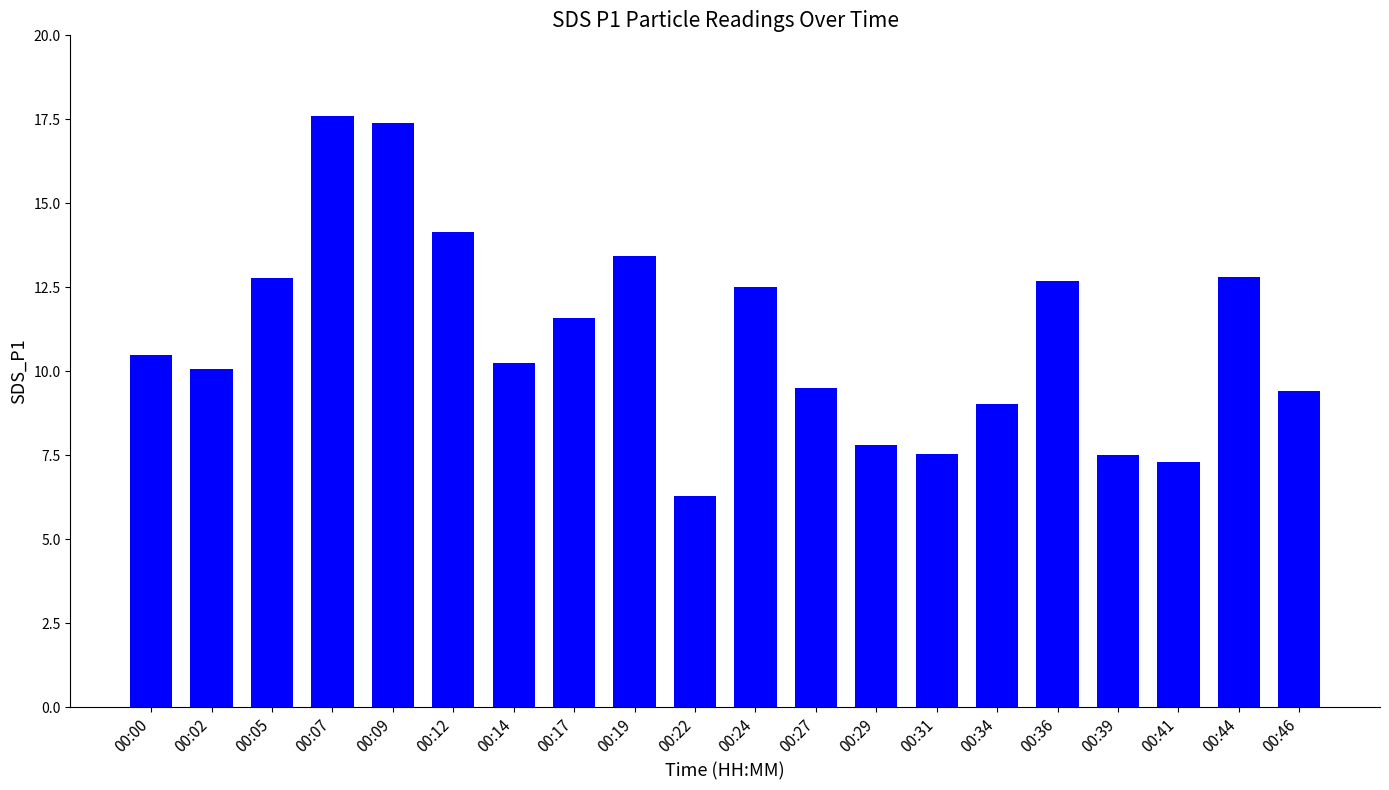

What is the sum of all values?

220.2